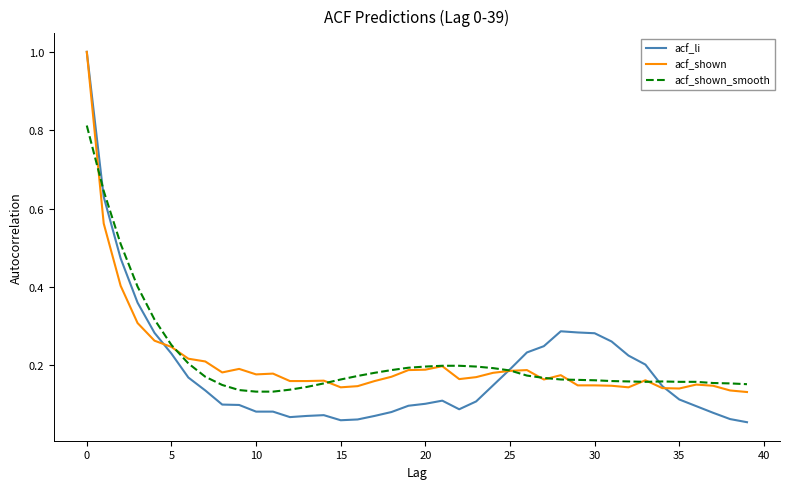

Which series has the largest range (max minus min)?

acf_li